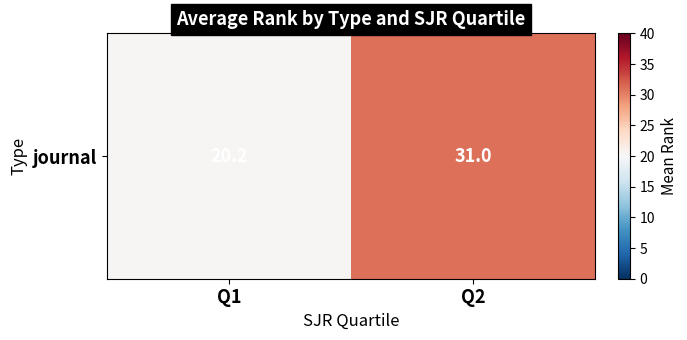

Reading left to right, list all the values displayed in this chart.

Q1=20.2	Q2=31.0